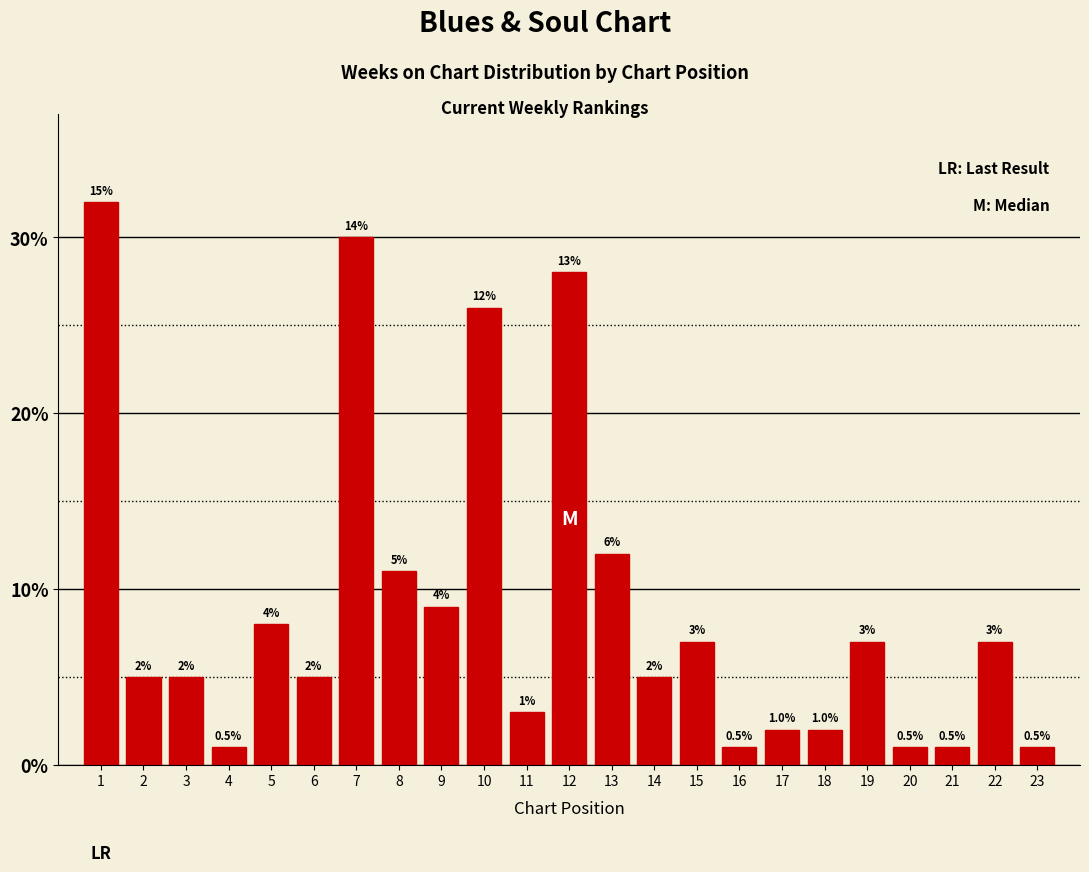

Reading left to right, list all the values displayed in this chart.

1=32	2=5	3=5	4=1	5=8	6=5	7=30	8=11	9=9	10=26	11=3	12=28	13=12	14=5	15=7	16=1	17=2	18=2	19=7	20=1	21=1	22=7	23=1